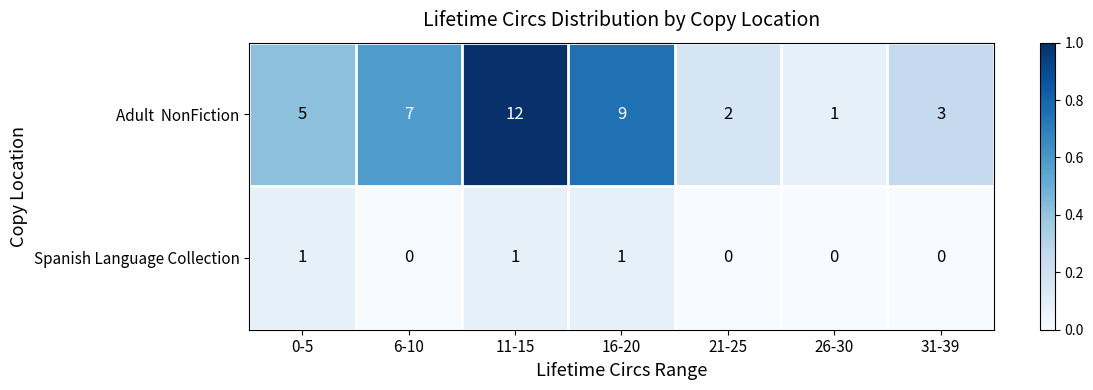

What is the spread (max minus min) of values at 6-10?

7